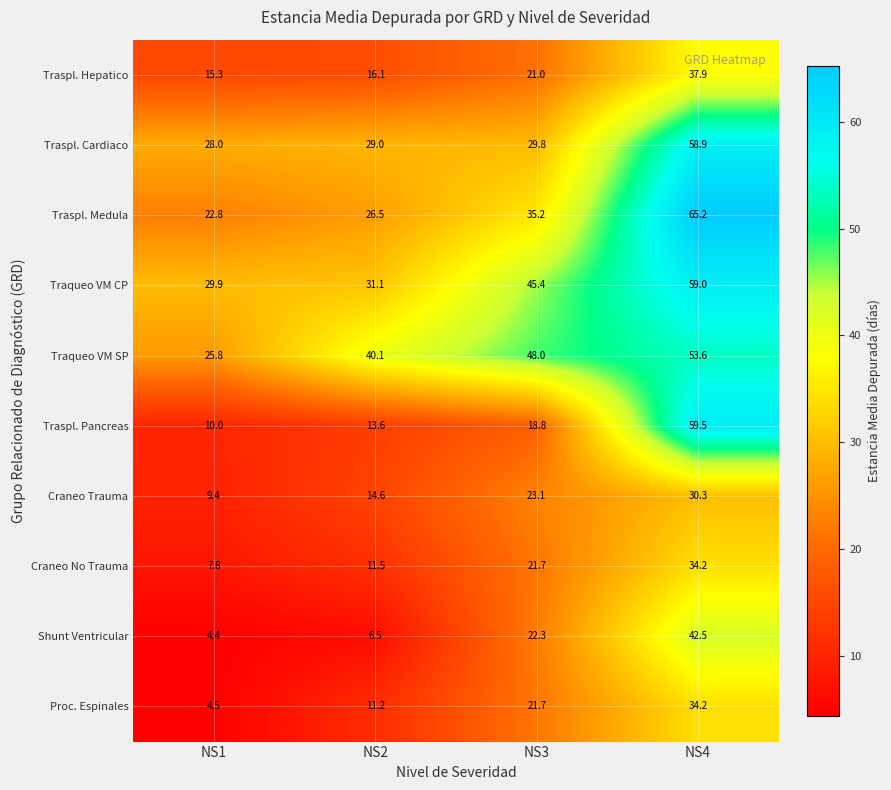

What is the difference between the highest and lowest values at NS4?

34.9